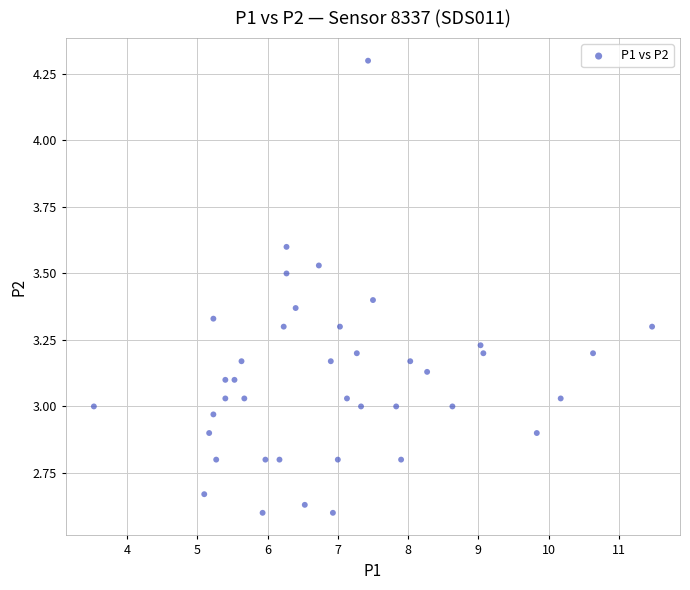

What is the range of X values (max minus min)?

7.9